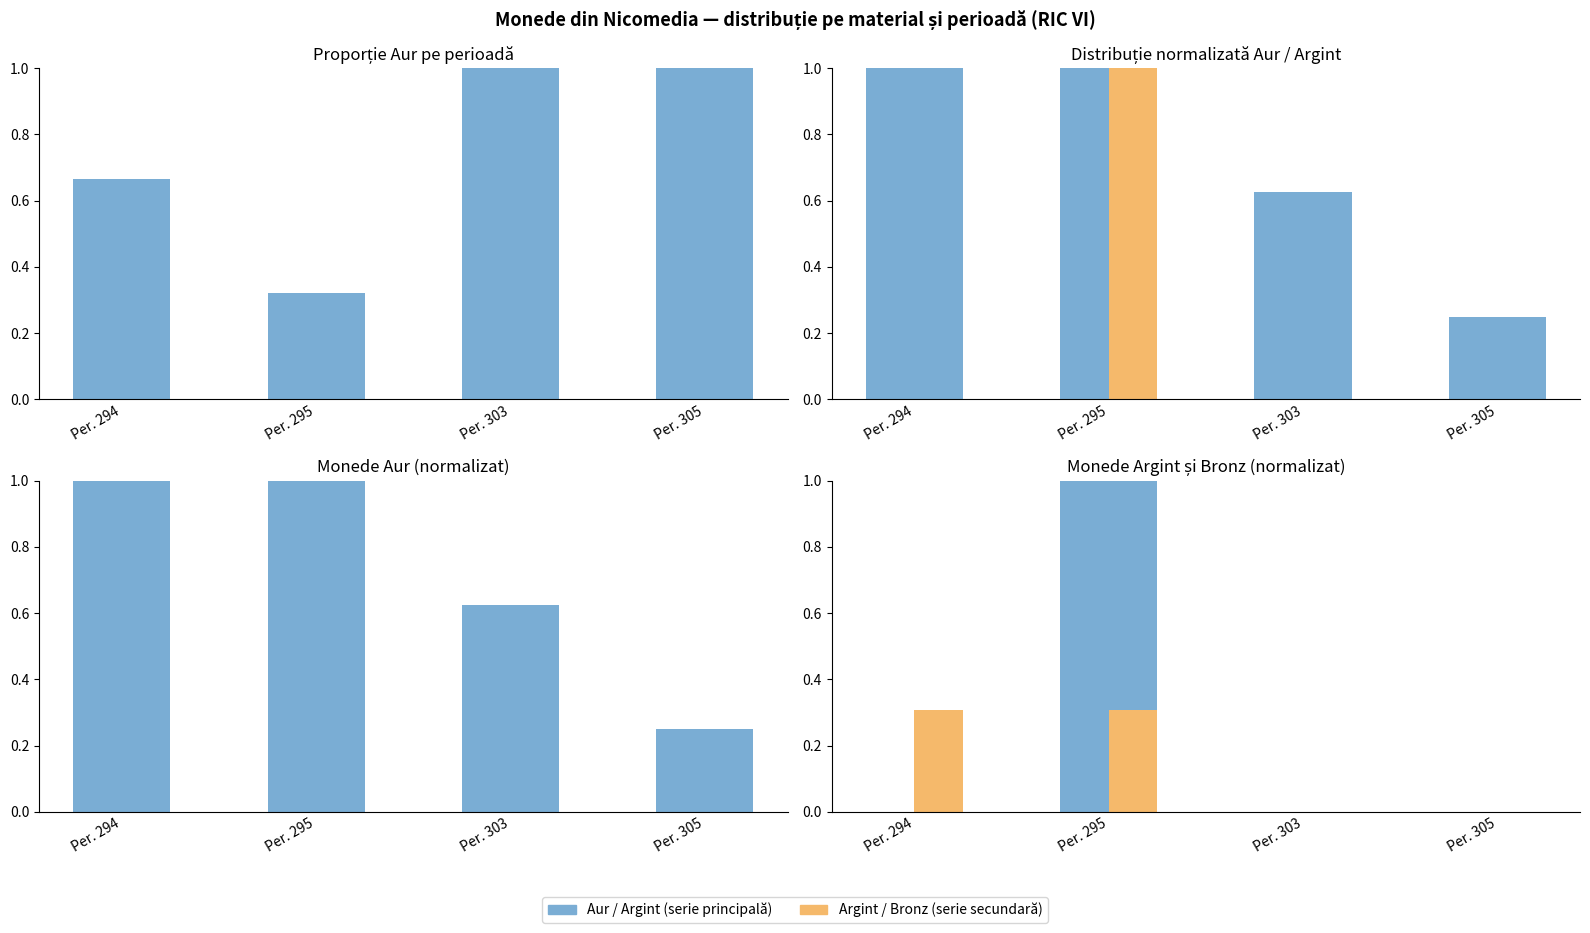

Reading right to left, what are all the values shown in this chart?

Aur: Per. 305=0.2	Per. 303=0.6	Per. 295=1.0	Per. 294=1.0
Argint: Per. 305=0.0	Per. 303=0.0	Per. 295=1.0	Per. 294=0.0
Bronz: Per. 305=0.0	Per. 303=0.0	Per. 295=0.3	Per. 294=0.3